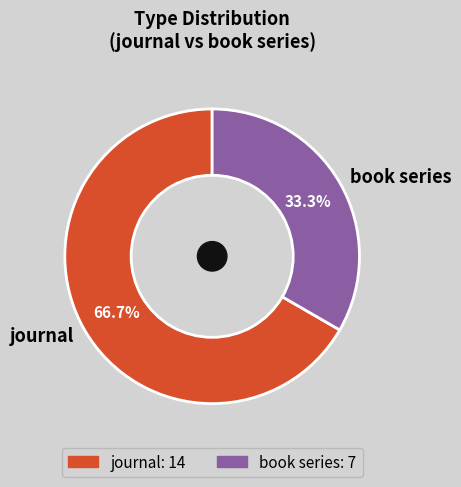

How many segments does this pie chart have?

2